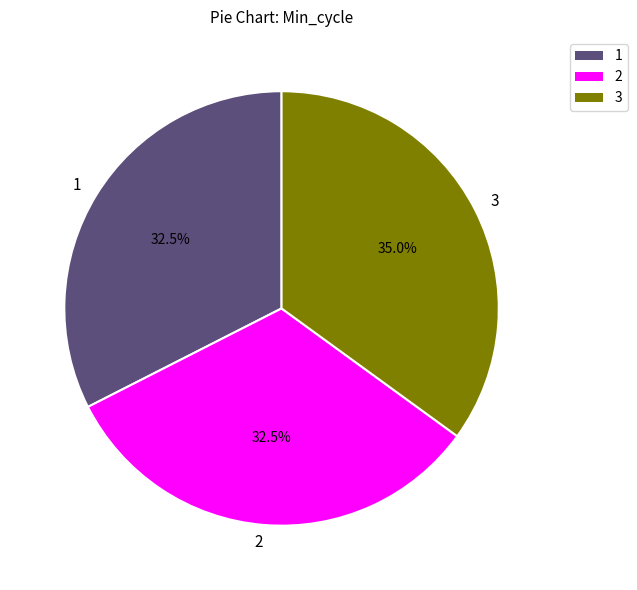

Does any single category account for the majority?

No